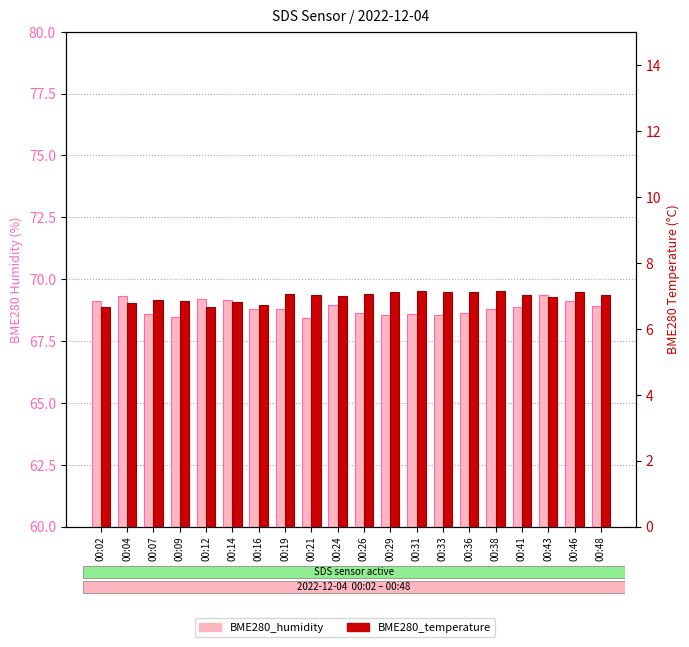

What is the average value of the BME280_humidity series?

68.8